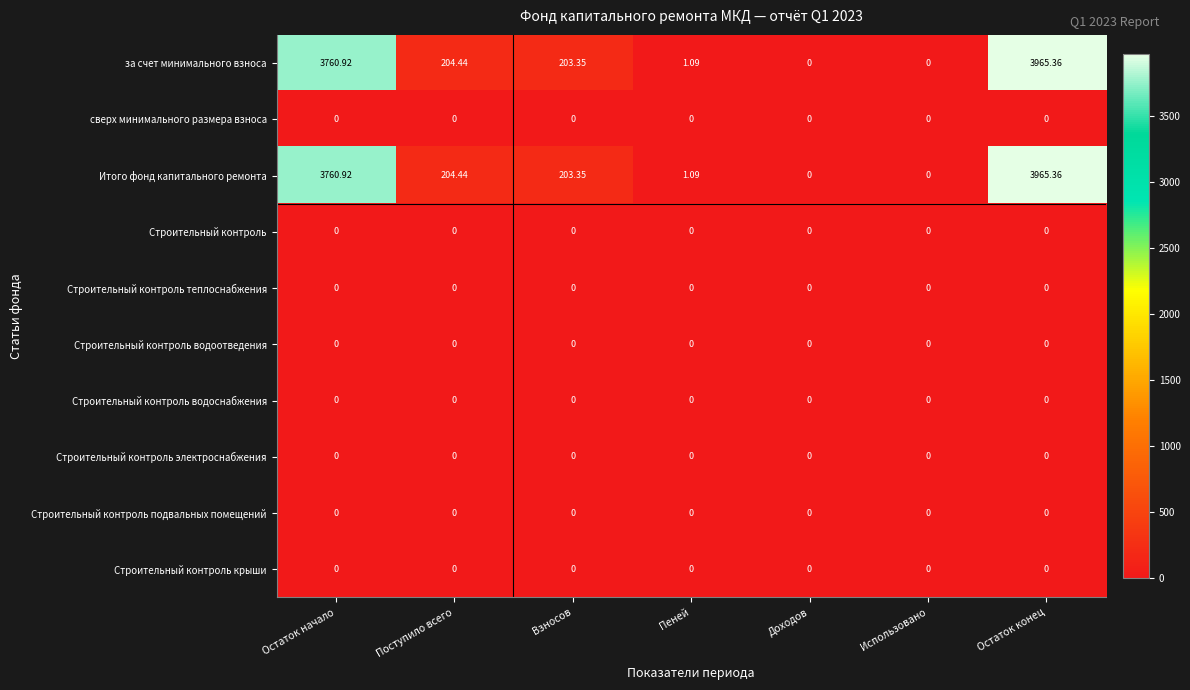

How many series are shown in this chart?

10